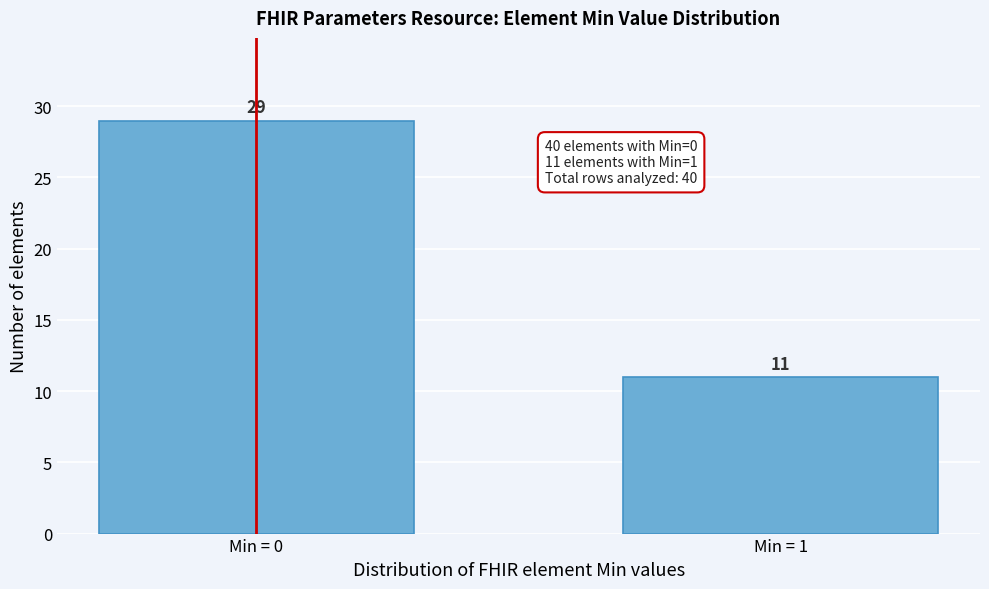

Reading right to left, extract all data points from this chart.

Min = 1=11	Min = 0=29